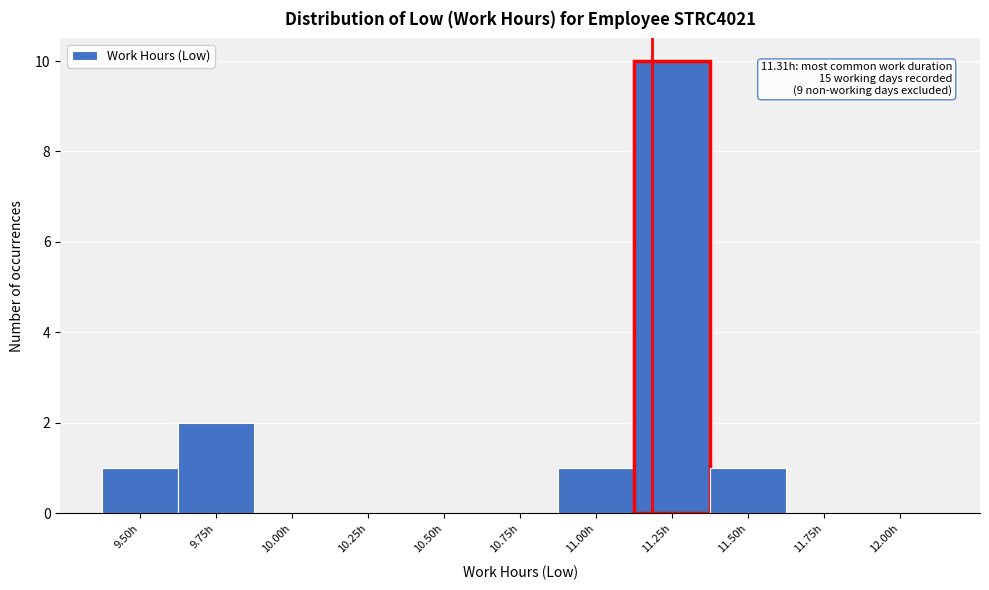

Reading right to left, what are all the values shown in this chart?

12.00h=0	11.75h=0	11.50h=1	11.25h=10	11.00h=1	10.75h=0	10.50h=0	10.25h=0	10.00h=0	9.75h=2	9.50h=1